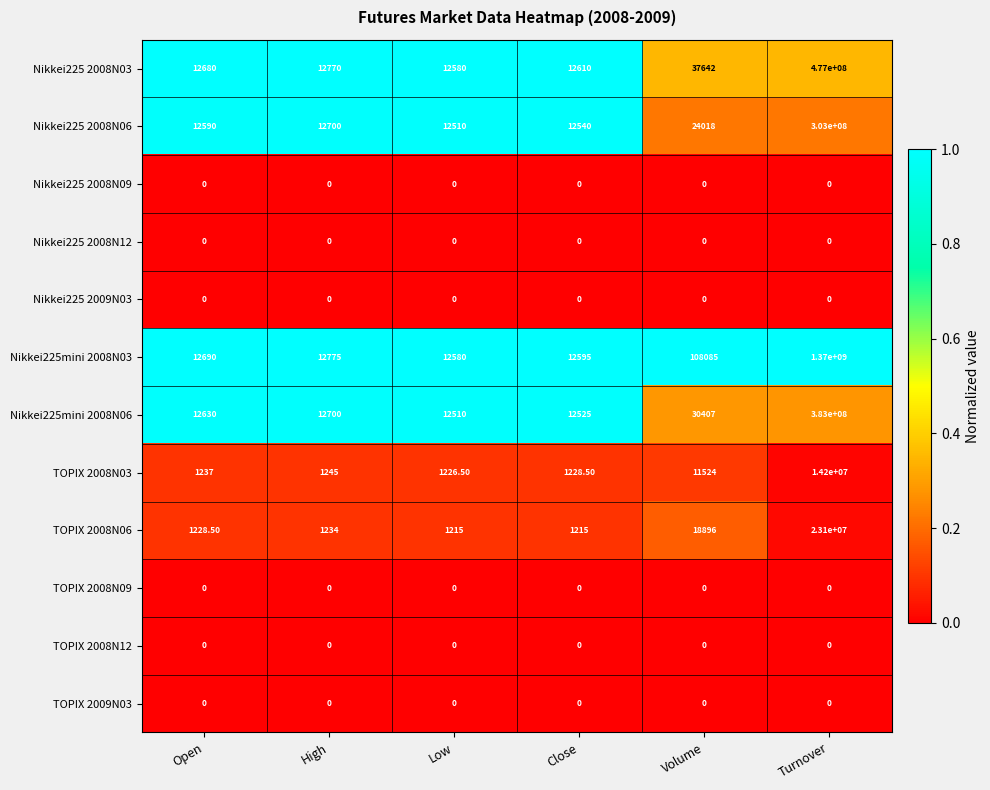

Which series has the largest range (max minus min)?

Nikkei225mini 2008N03